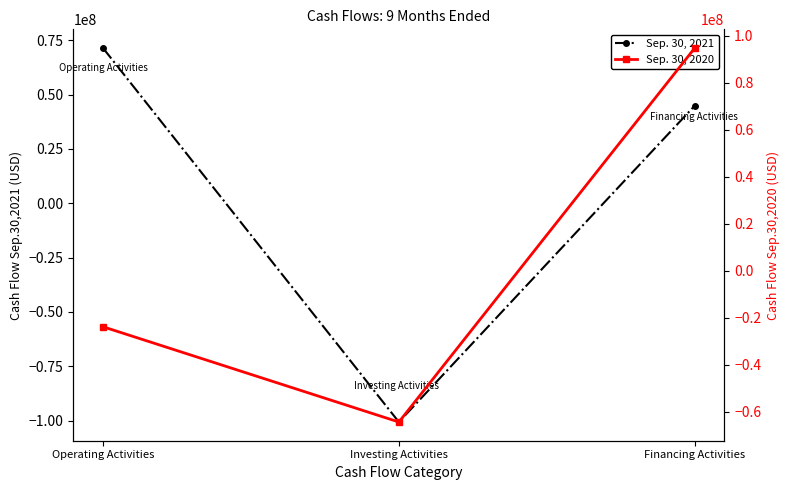

Between Investing Activities and Operating Activities, which is larger?

Operating Activities